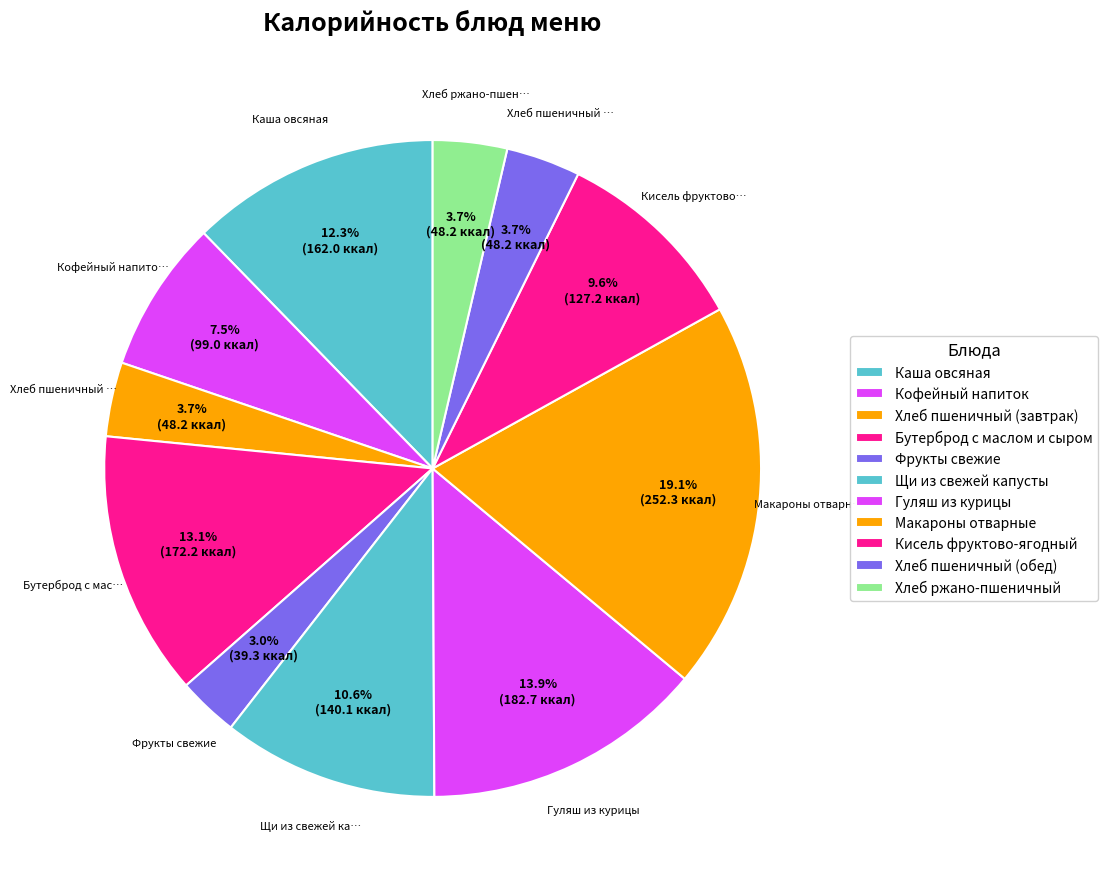

How many segments does this pie chart have?

11